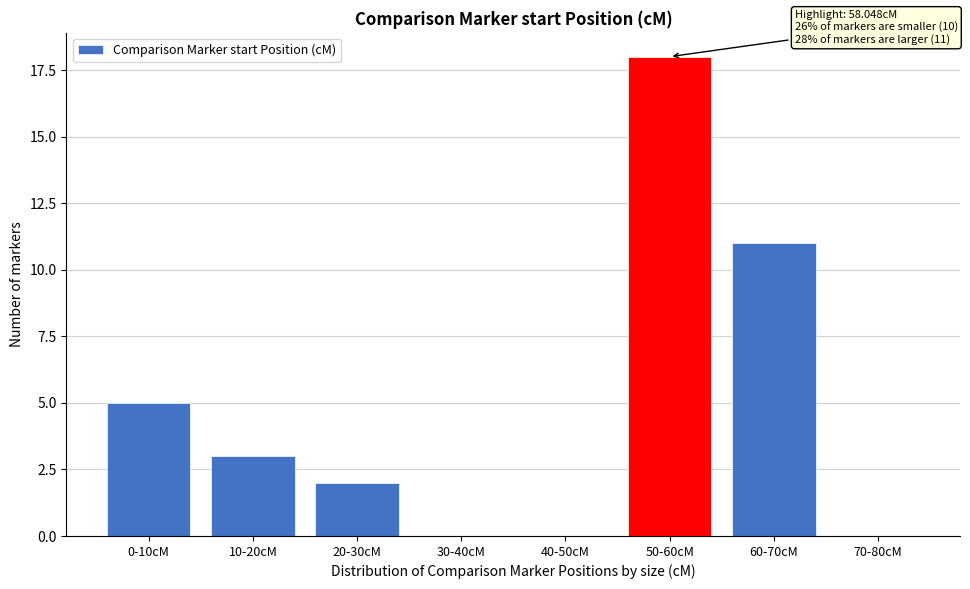

Reading left to right, transcribe all the data shown in this chart.

0-10cM=5	10-20cM=3	20-30cM=2	30-40cM=0	40-50cM=0	50-60cM=18	60-70cM=11	70-80cM=0